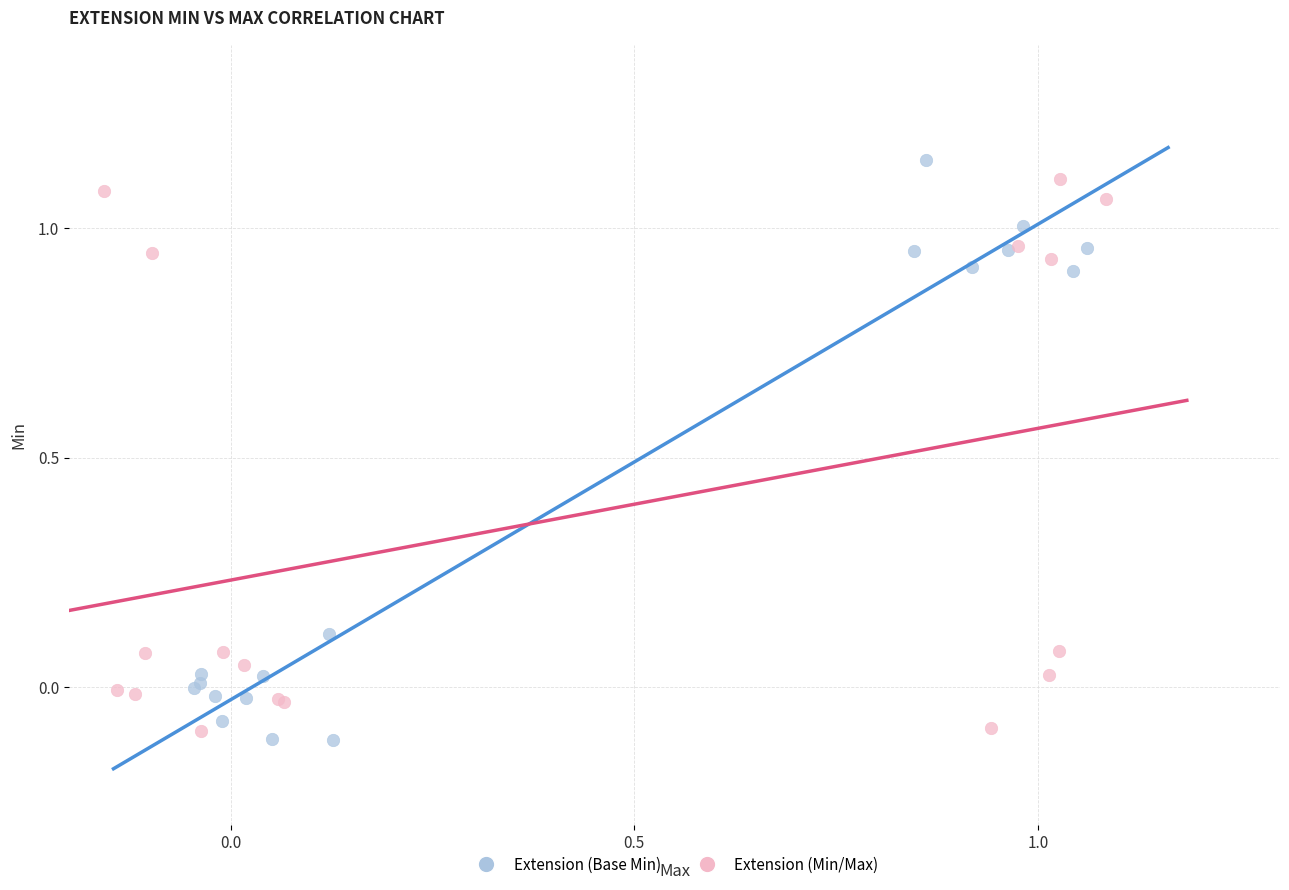

What are all the series names shown in the legend?

Extension (Base Min), Extension (Min/Max)